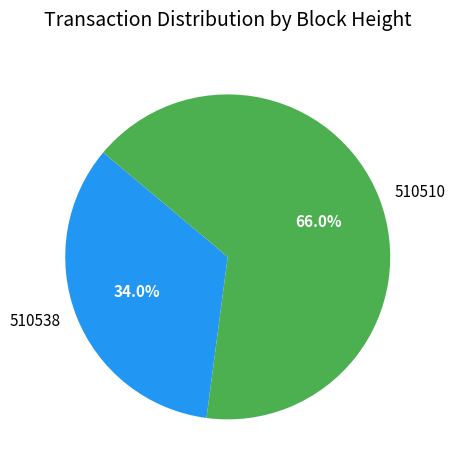

What is the ratio of the value at 510538 to the value at 510510?

0.5